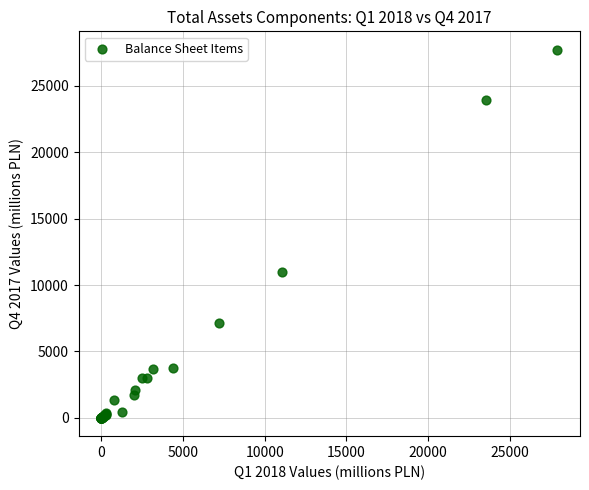

What Y value in the scatter plot is closest to 13864?

10975.4